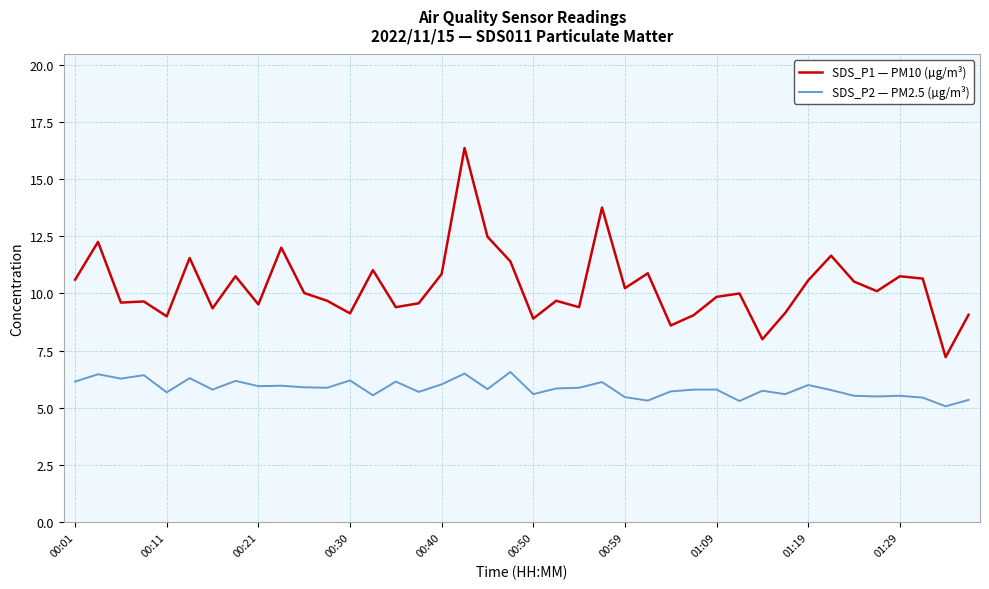

List the series in order of their overall mean, lowest first.

SDS_P2 — PM2.5 (µg/m³), SDS_P1 — PM10 (µg/m³)